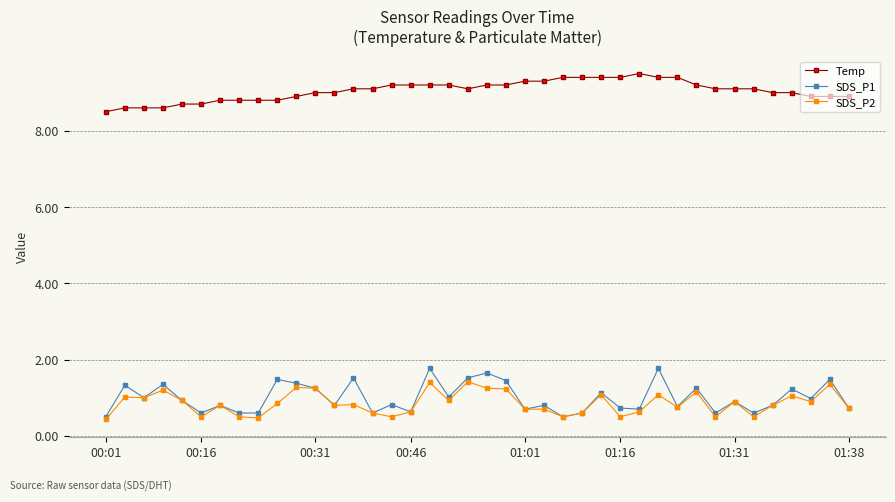

Which series has the largest range (max minus min)?

SDS_P1